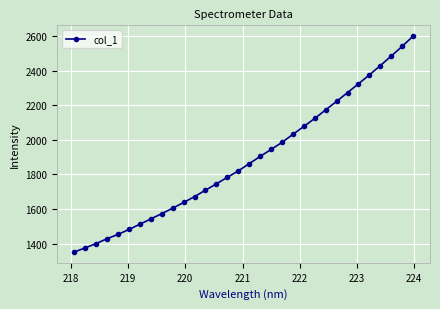

What is the value of the 12th point from the left?

1671.8